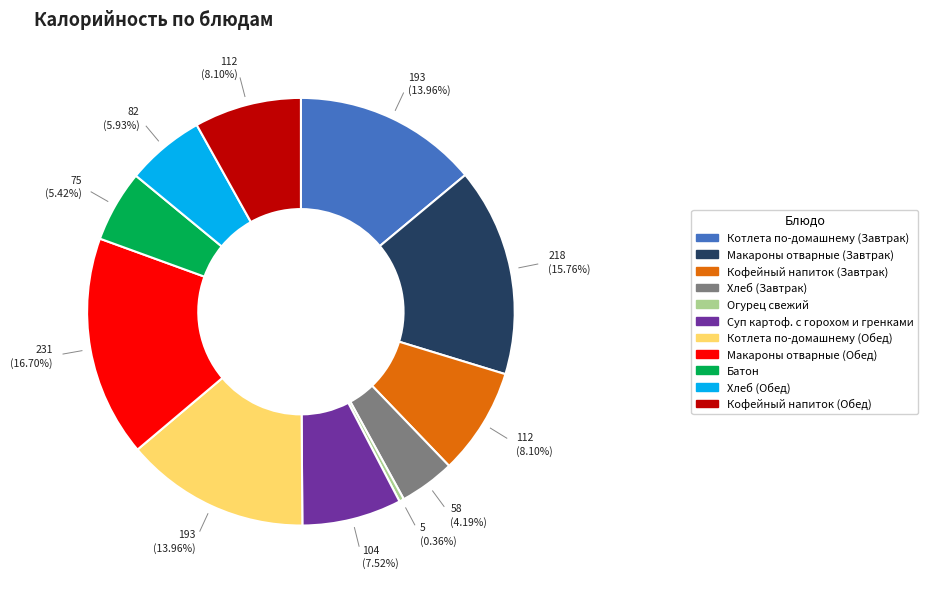

Does any single category account for the majority?

No